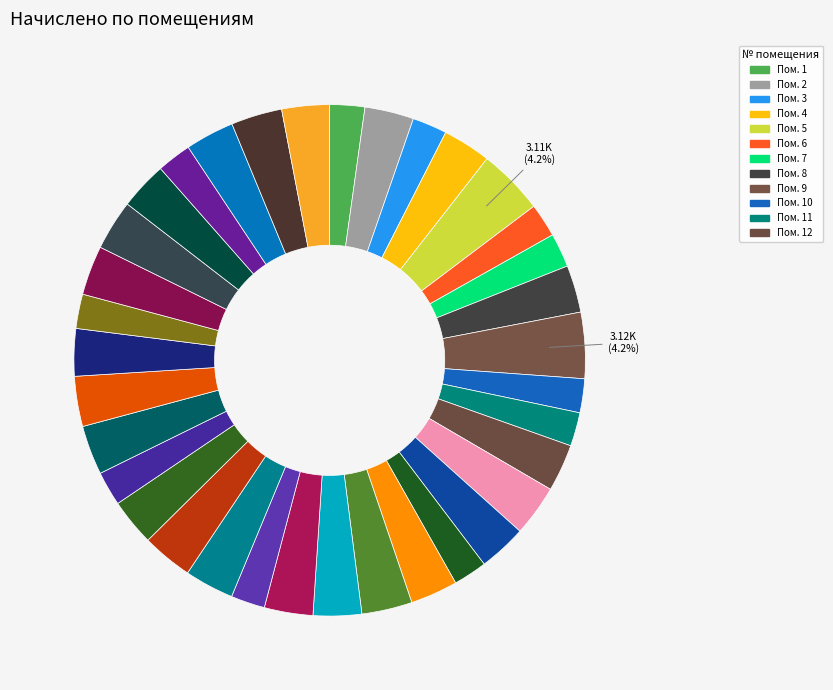

What is the largest slice in the pie chart?

9